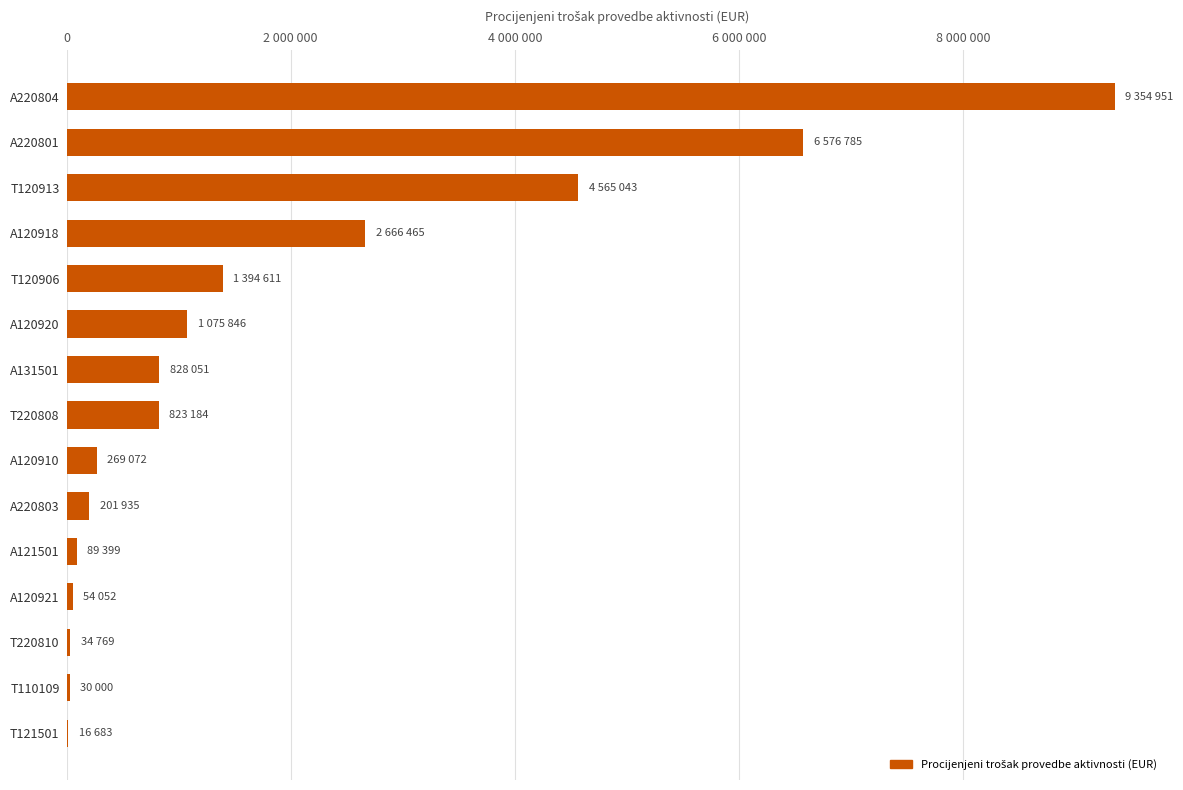

What is the maximum value shown in the chart?

9354950.5